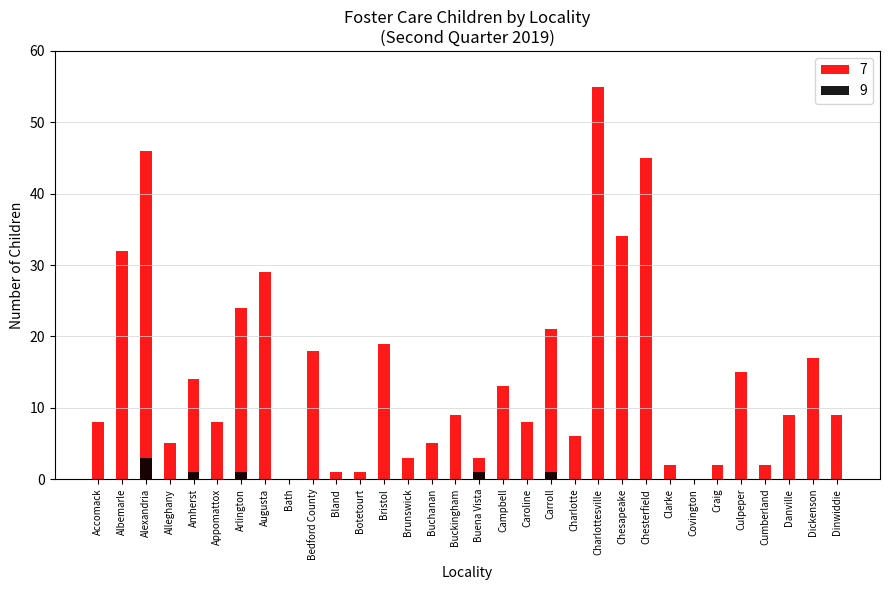

Are the bars horizontal?

No